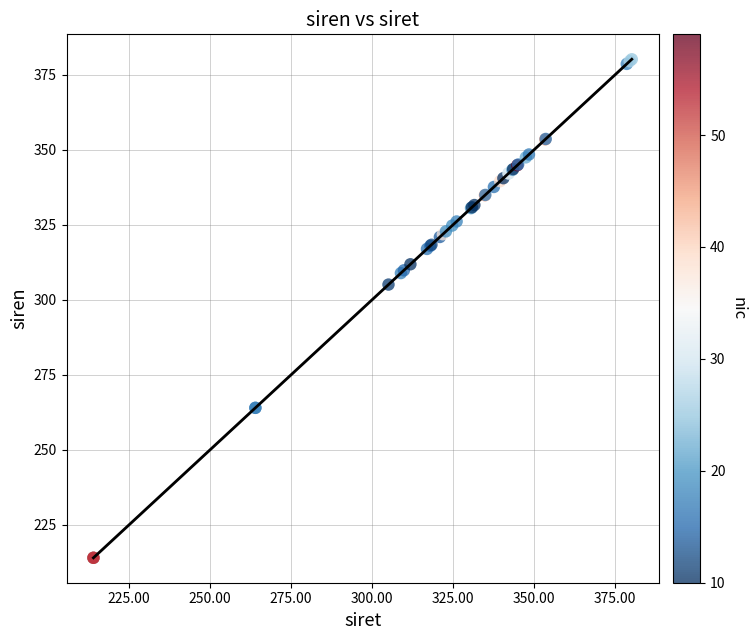

What Y value in the scatter plot is closest to 297?

305.1